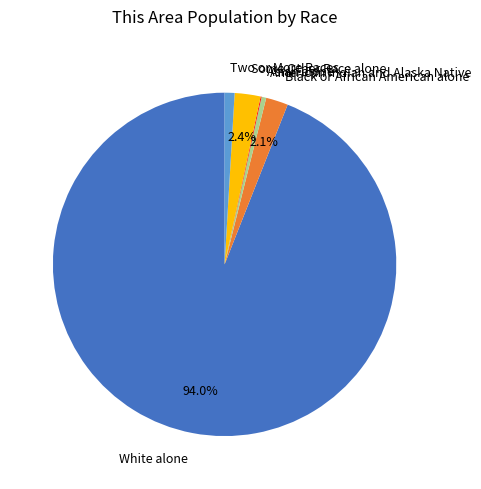

To the nearest percent, what is the combined percentage of Some Other Race alone and Black or African American alone?

5%